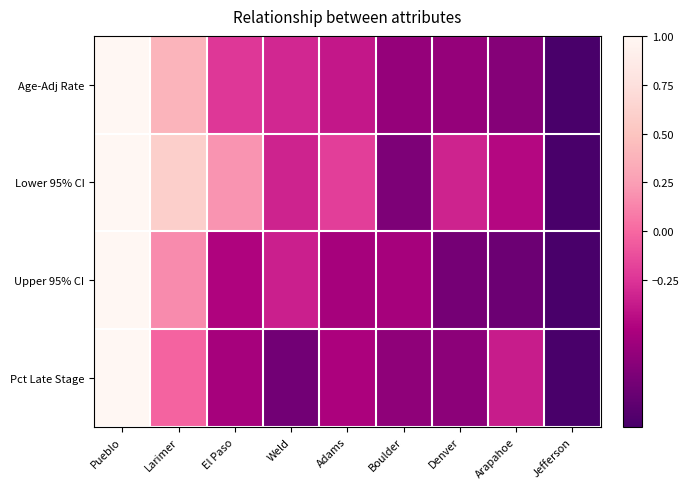

Reading left to right, extract all data points from this chart.

Age-Adj Rate: Pueblo=1.0	Larimer=0.4	El Paso=-0.2	Weld=-0.3	Adams=-0.4	Boulder=-0.6	Denver=-0.6	Arapahoe=-0.7	Jefferson=-1.0
Lower 95% CI: Pueblo=1.0	Larimer=0.6	El Paso=0.2	Weld=-0.3	Adams=-0.2	Boulder=-0.7	Denver=-0.3	Arapahoe=-0.5	Jefferson=-1.0
Upper 95% CI: Pueblo=1.0	Larimer=0.2	El Paso=-0.5	Weld=-0.3	Adams=-0.5	Boulder=-0.5	Denver=-0.8	Arapahoe=-0.8	Jefferson=-1.0
Pct Late Stage: Pueblo=1.0	Larimer=-0.0	El Paso=-0.5	Weld=-0.8	Adams=-0.5	Boulder=-0.6	Denver=-0.7	Arapahoe=-0.4	Jefferson=-1.0